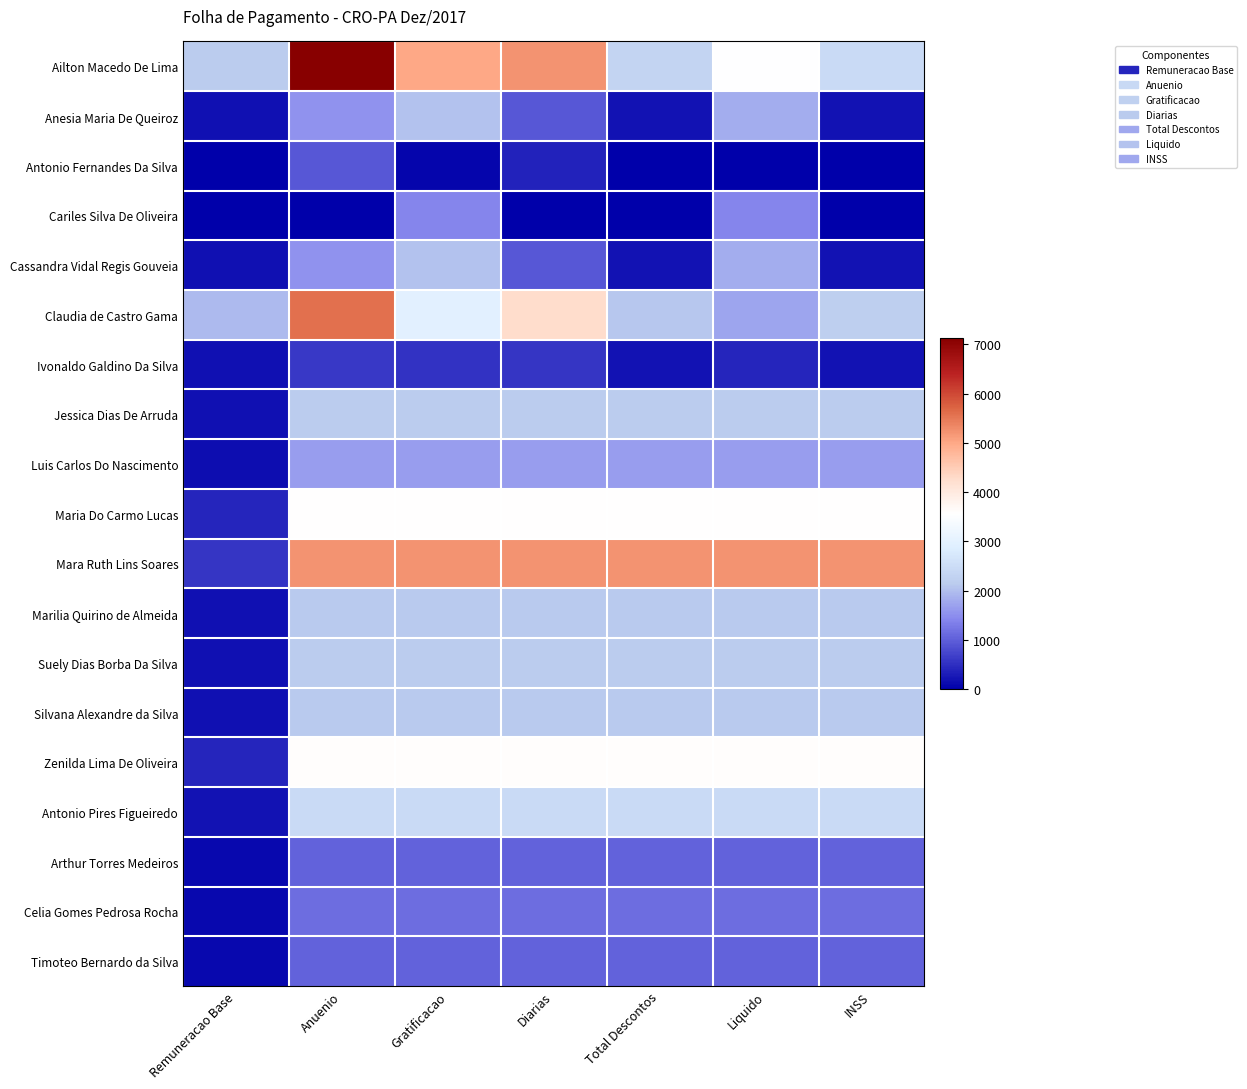

What is the total value across all series at Anuenio?

45673.2